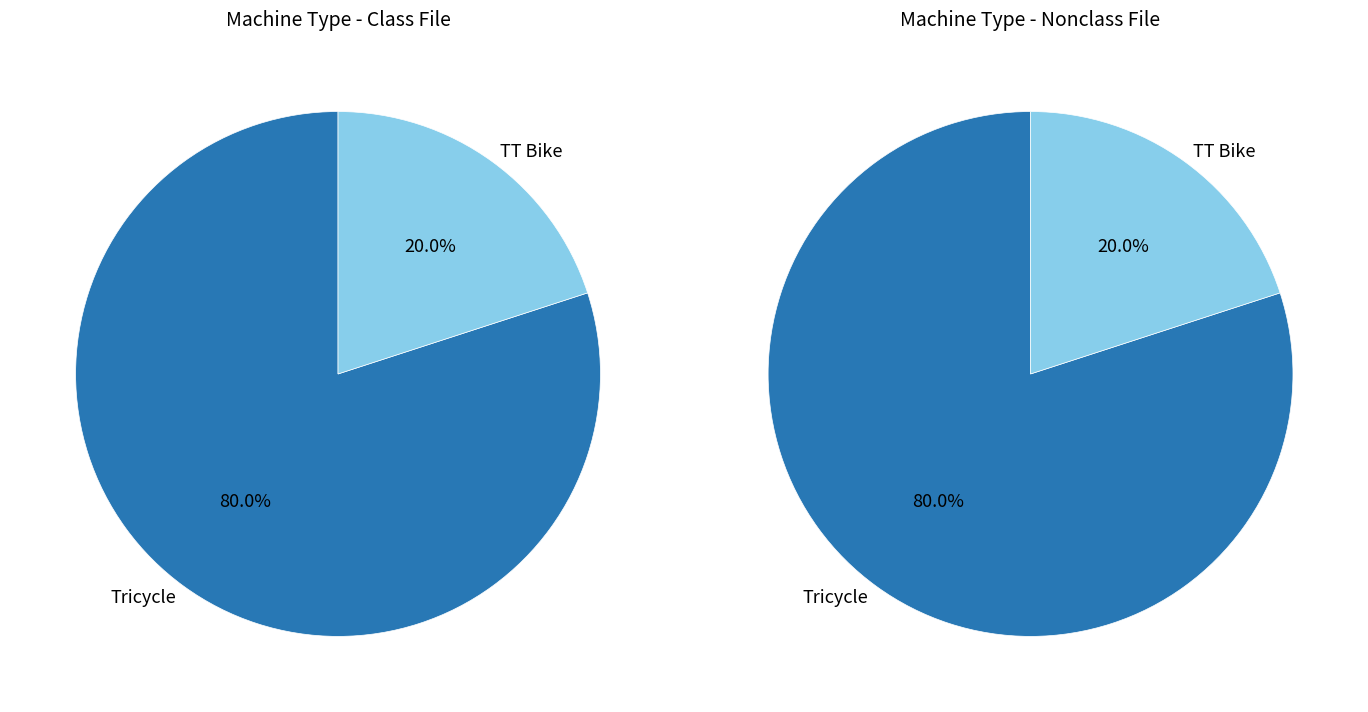

What is the smallest slice in the pie chart?

TT Bike